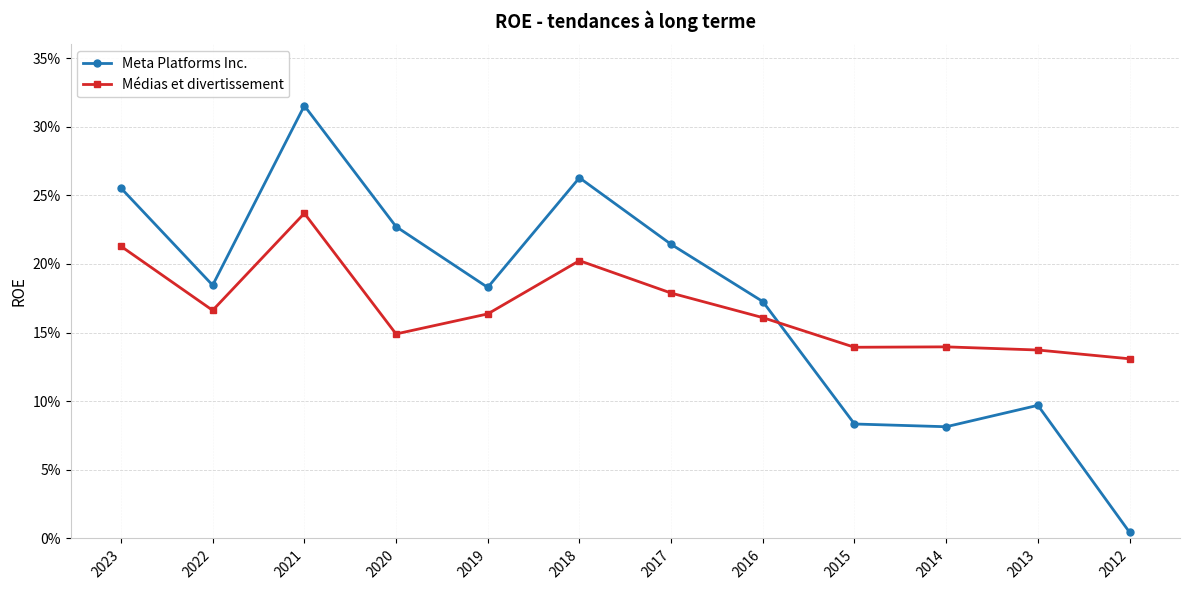

Where is the first local maximum for Médias et divertissement?

2021